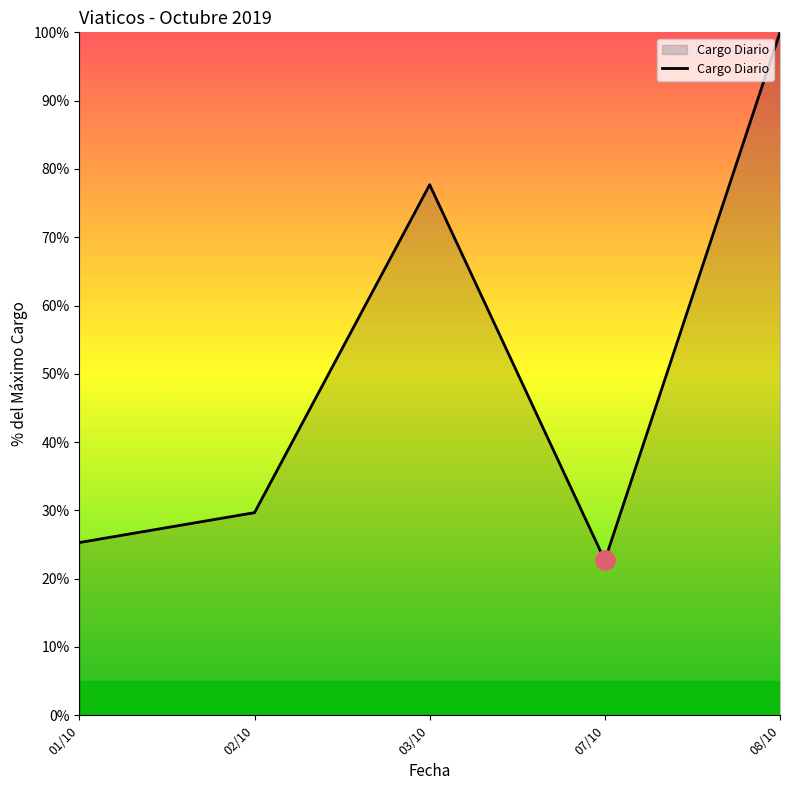

What is the sum of the values at 08/10 and 01/10?

125.3